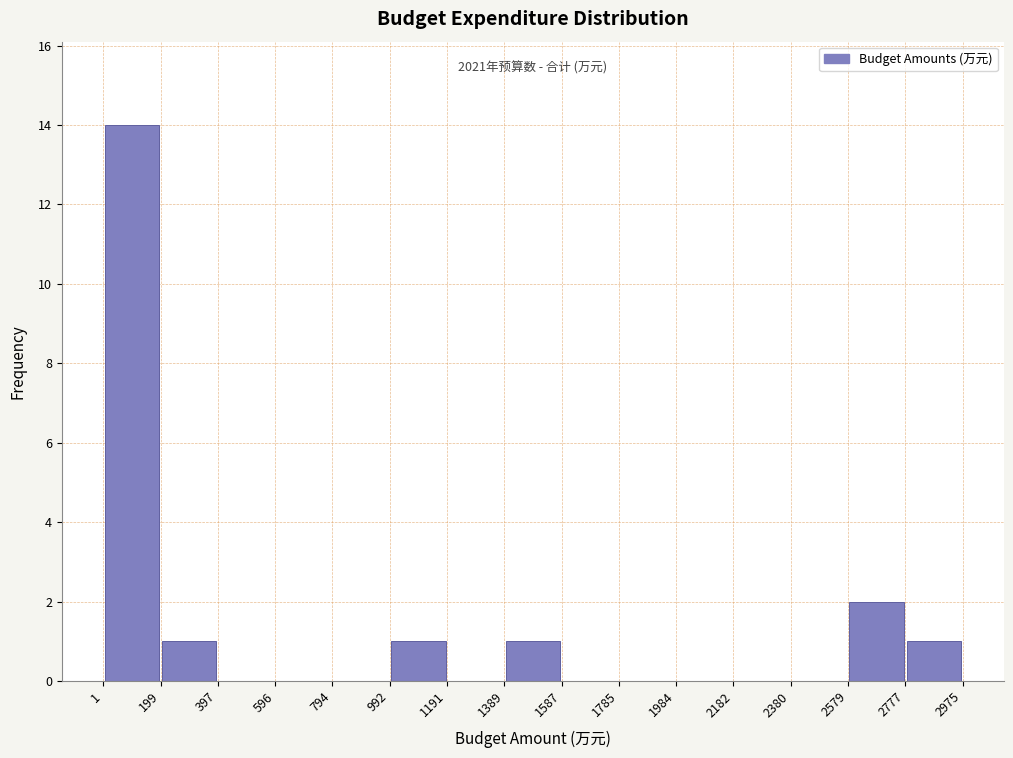

Over which range of the x-axis is the bar tallest?

1 to 199